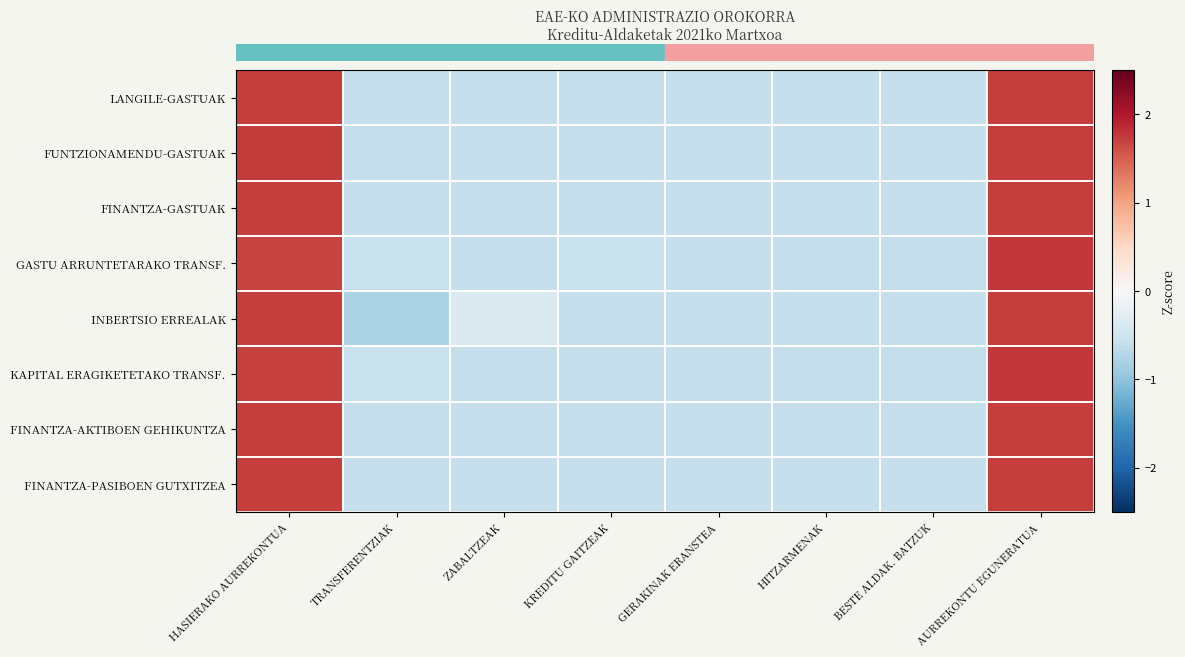

At how many categories does at least one series exceed 0?

2